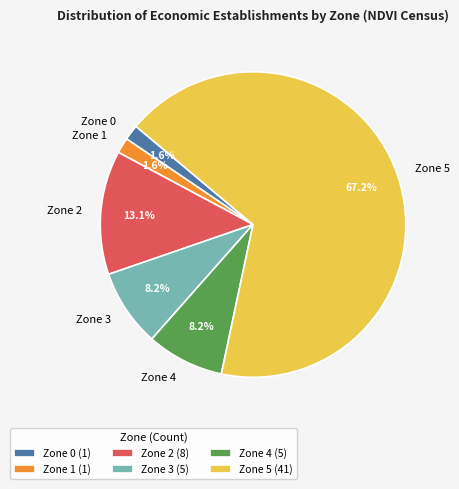

What percentage is the Zone 4 slice, to the nearest percent?

8%